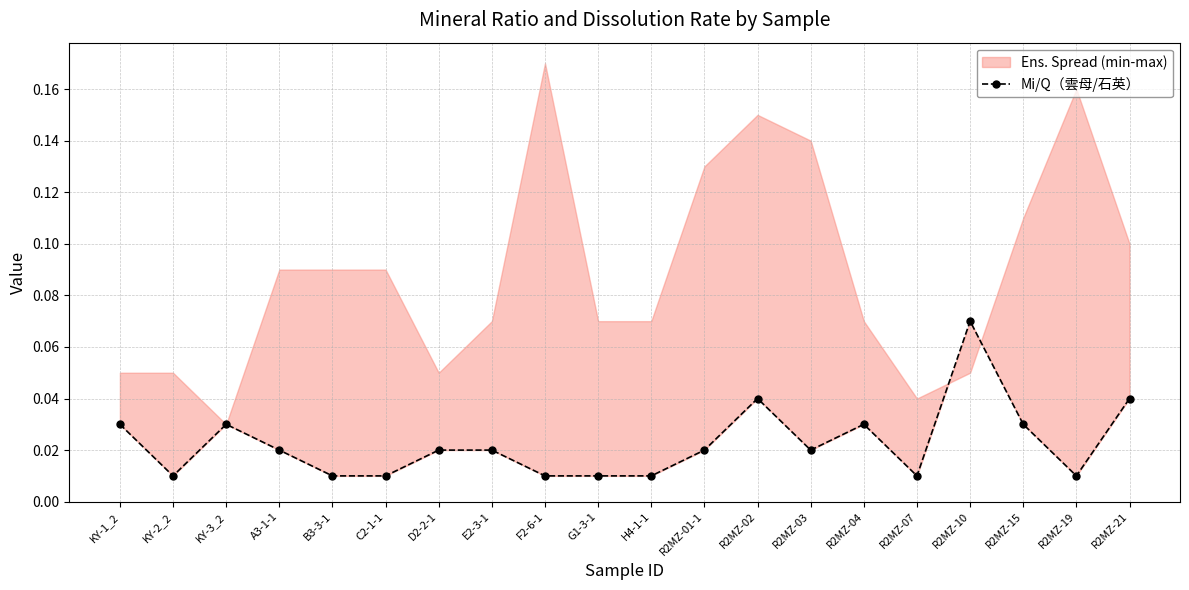

List the labels in order of value, smallest first.

KY-2_2, B3-3-1, C2-1-1, F2-6-1, G1-3-1, H4-1-1, R2MZ-07, R2MZ-19, A3-1-1, D2-2-1, E2-3-1, R2MZ-01-1, R2MZ-03, KY-1_2, KY-3_2, R2MZ-04, R2MZ-15, R2MZ-02, R2MZ-21, R2MZ-10